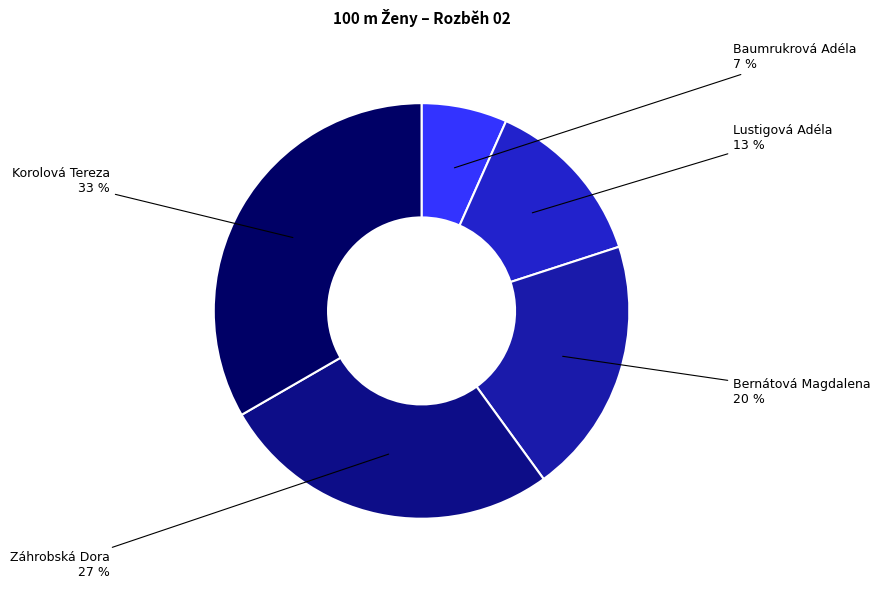

Count the number of slices in the pie.

5